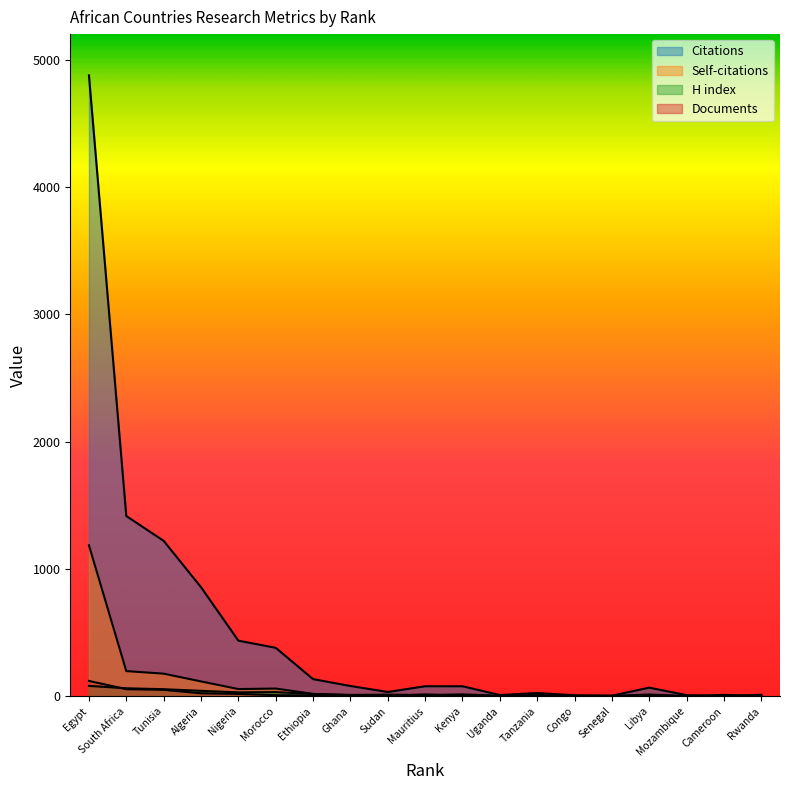

Which series has the largest range (max minus min)?

Citations